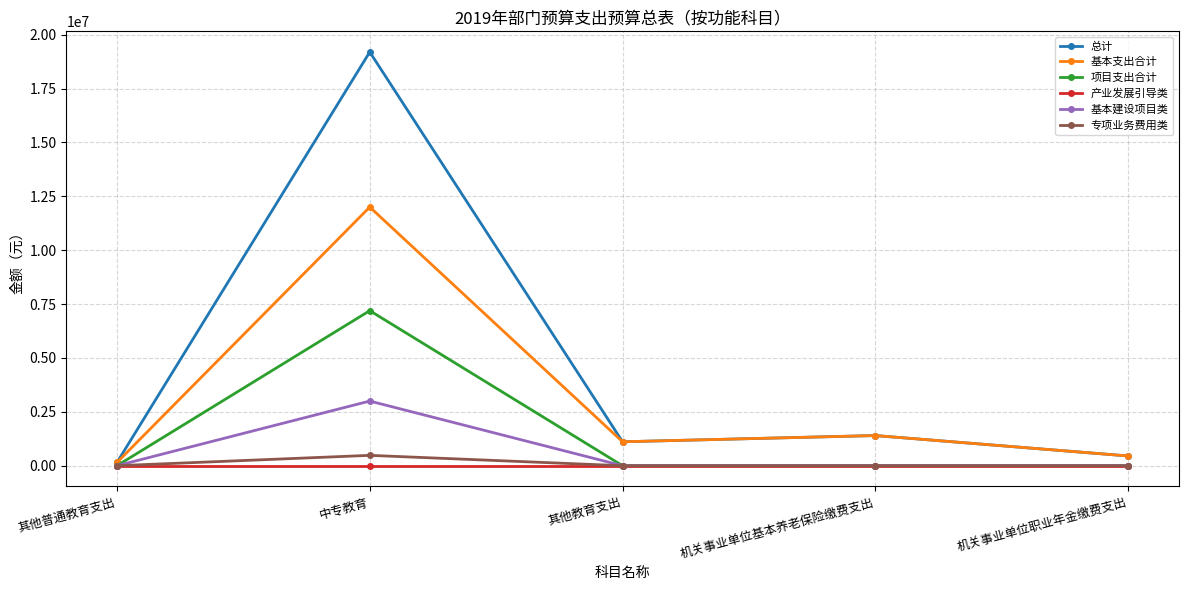

How many lines are shown in the chart?

6